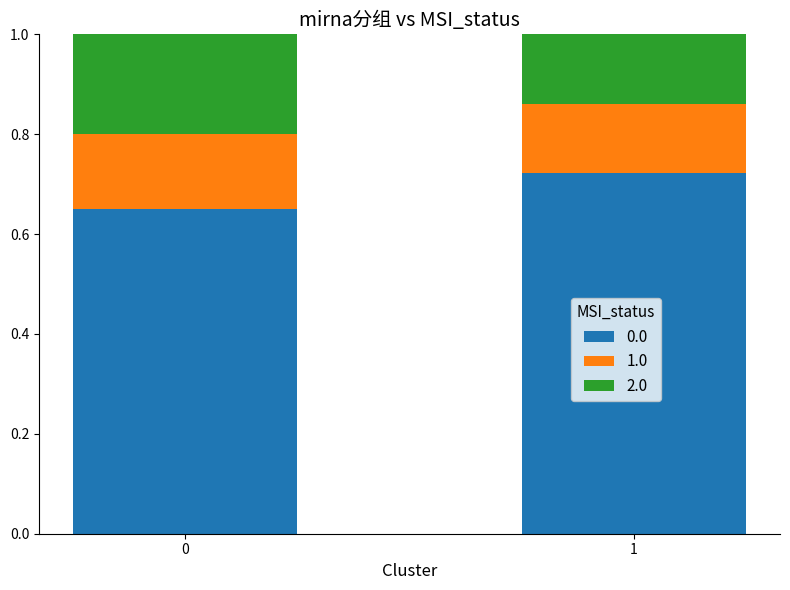

Does the chart contain any negative values?

No